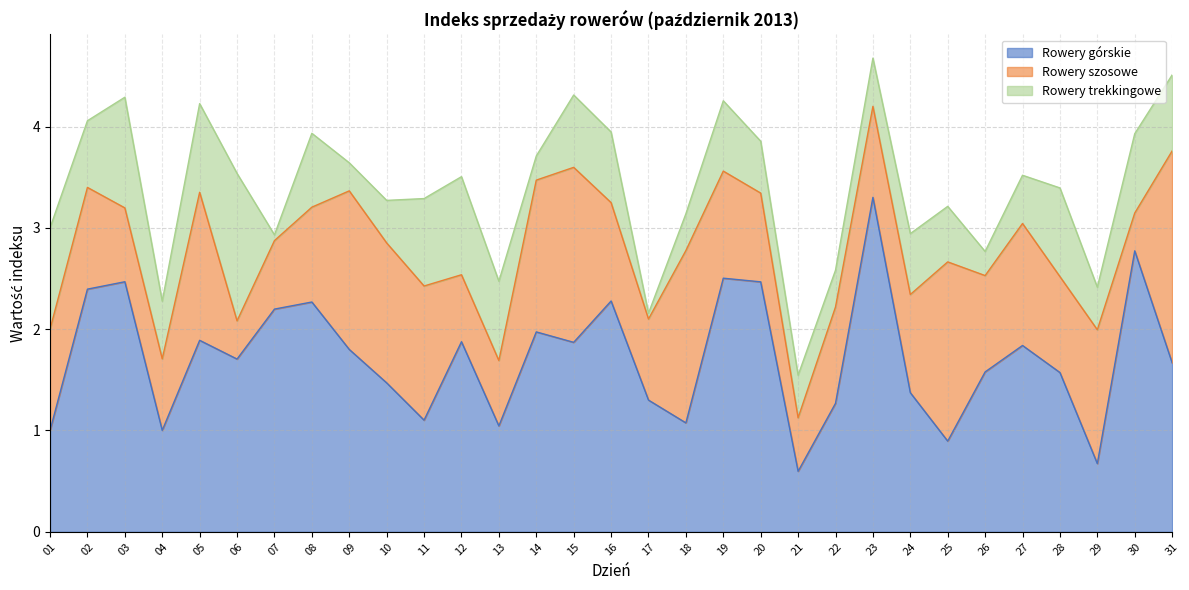

At which category is the sum across all series the highest?

23